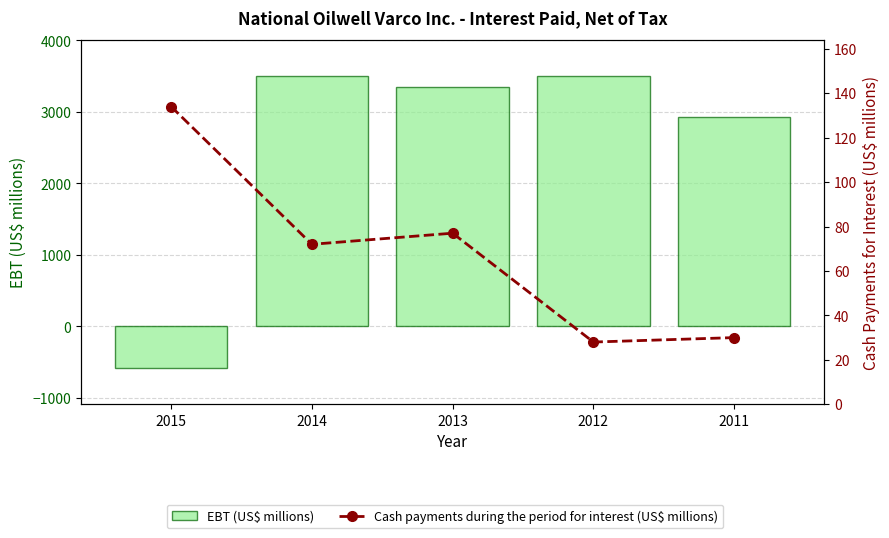

How many values in the Cash payments during the period for interest (US$ millions) series exceed 72?

2